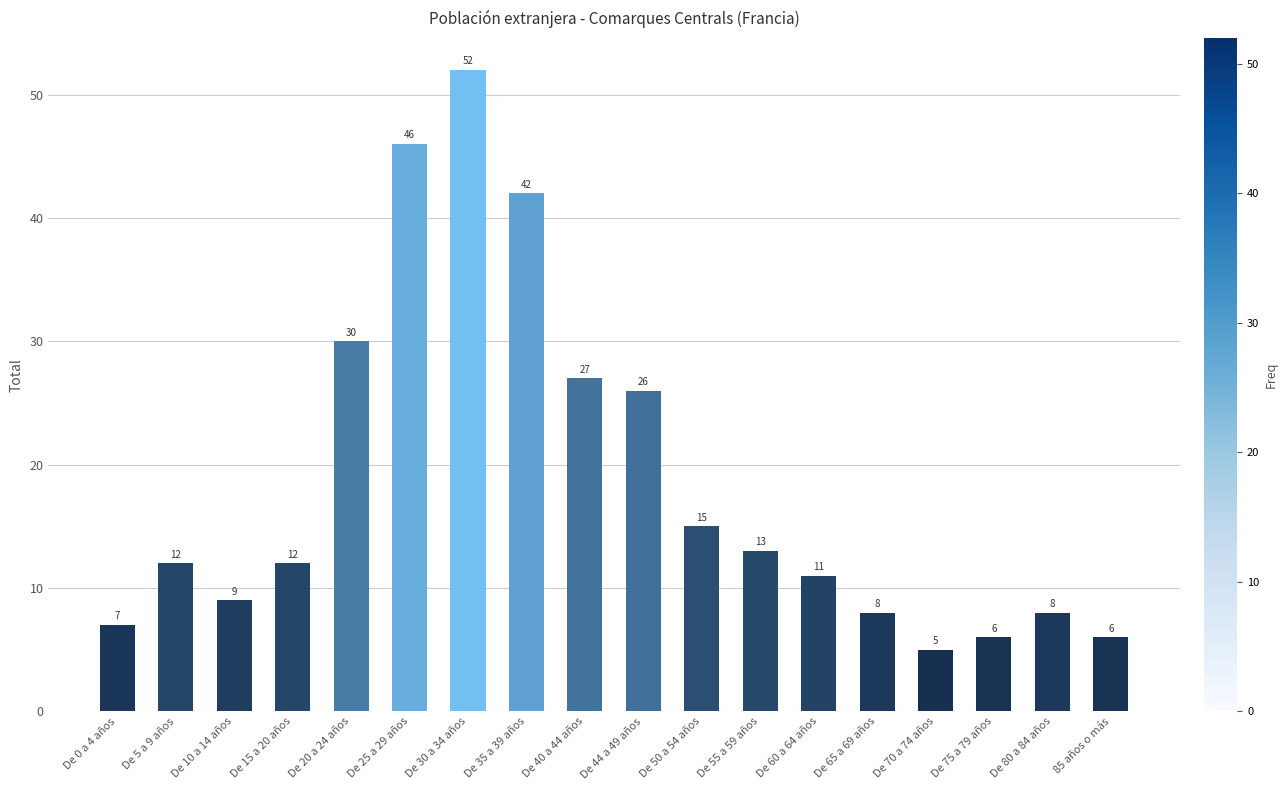

What value does the data have at De 55 a 59 años?

13